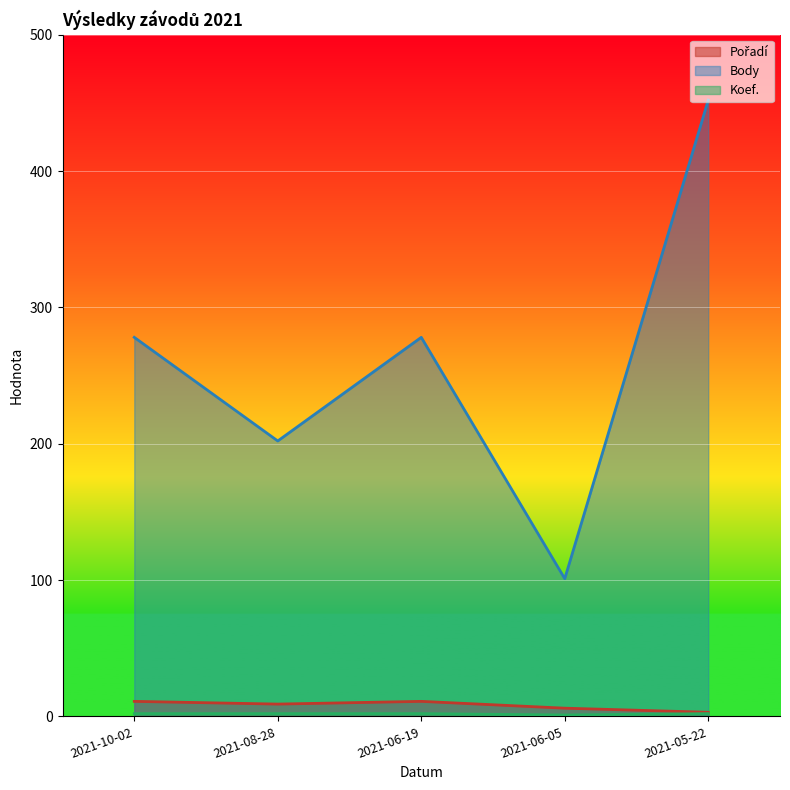

True or false: Pořadí and Body cross at least once.

False